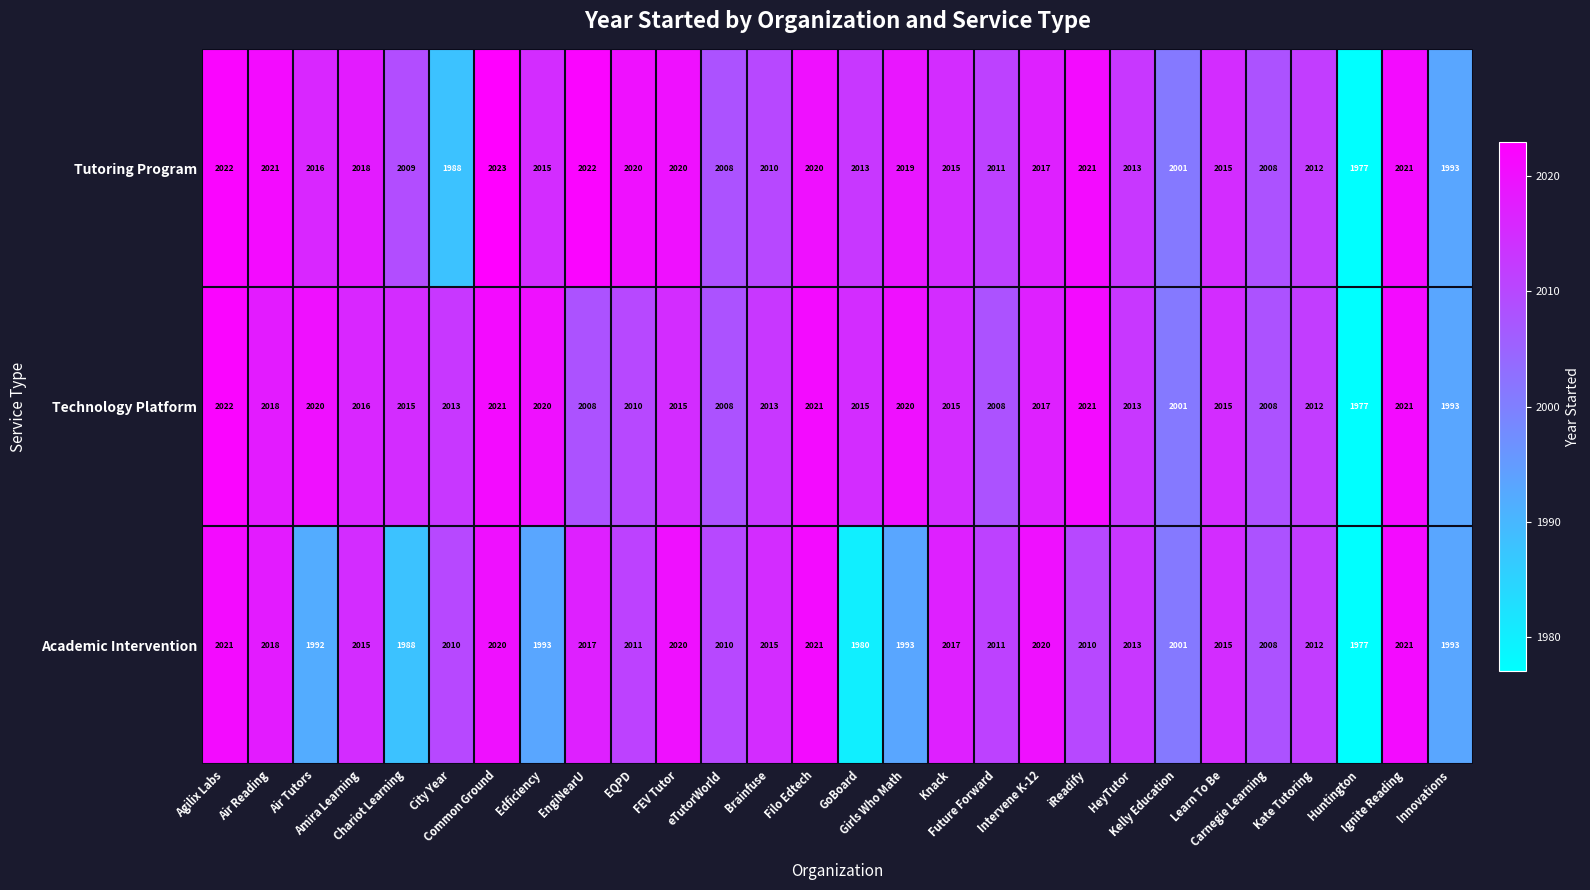

What is the spread (max minus min) of values at EngiNearU?

14